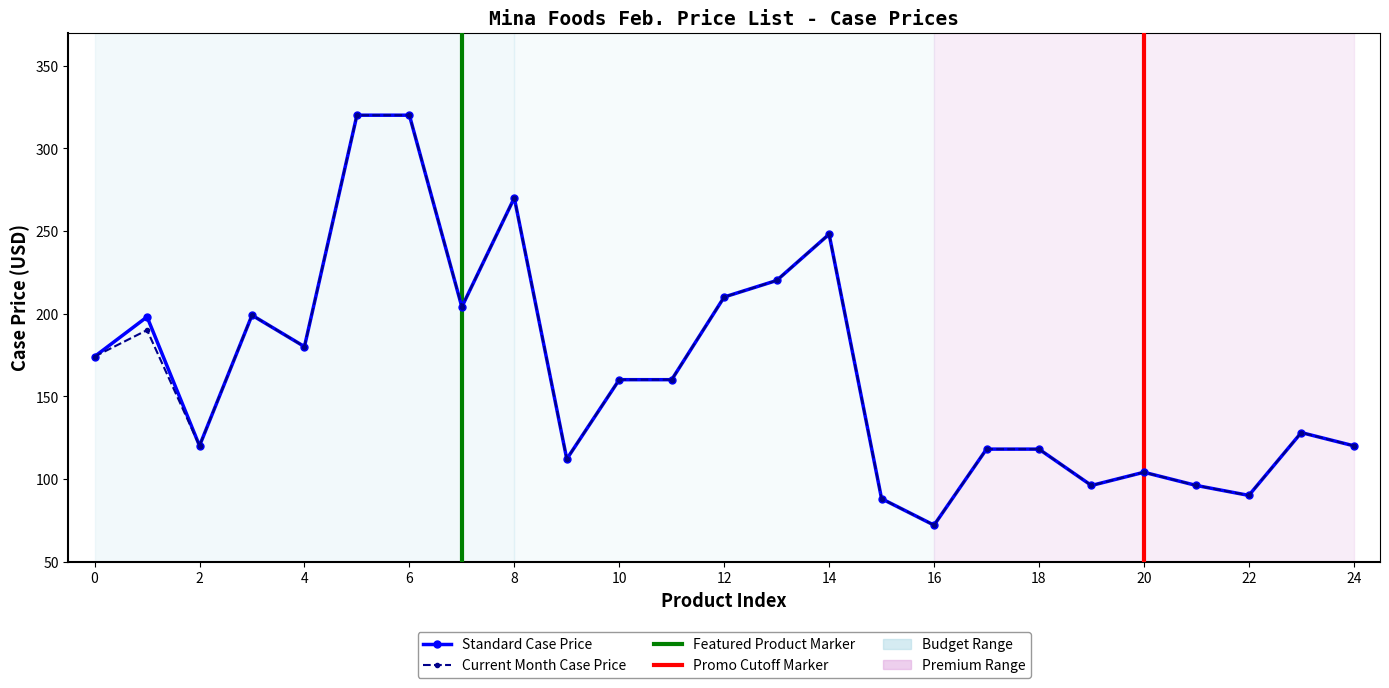

At how many categories does at least one series exceed 243?

4